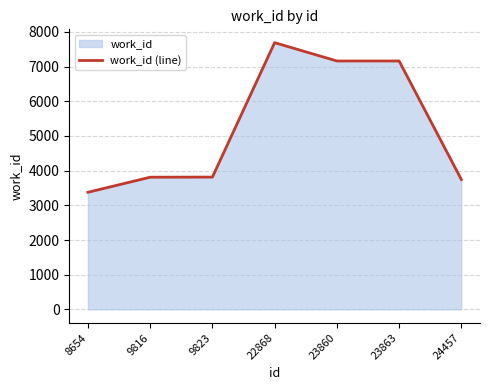

How many distinct data groups are displayed?

1